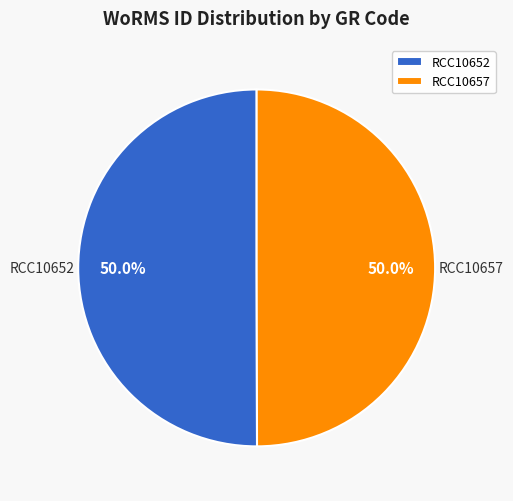

How much of the chart is everything except RCC10657?

50.0%